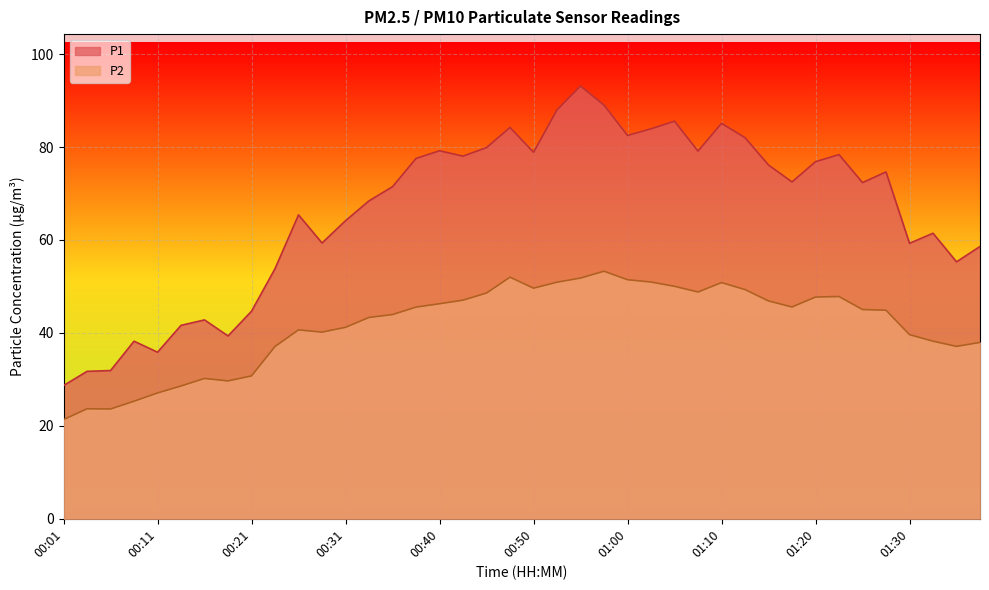

Which series has the widest spread of values?

P1